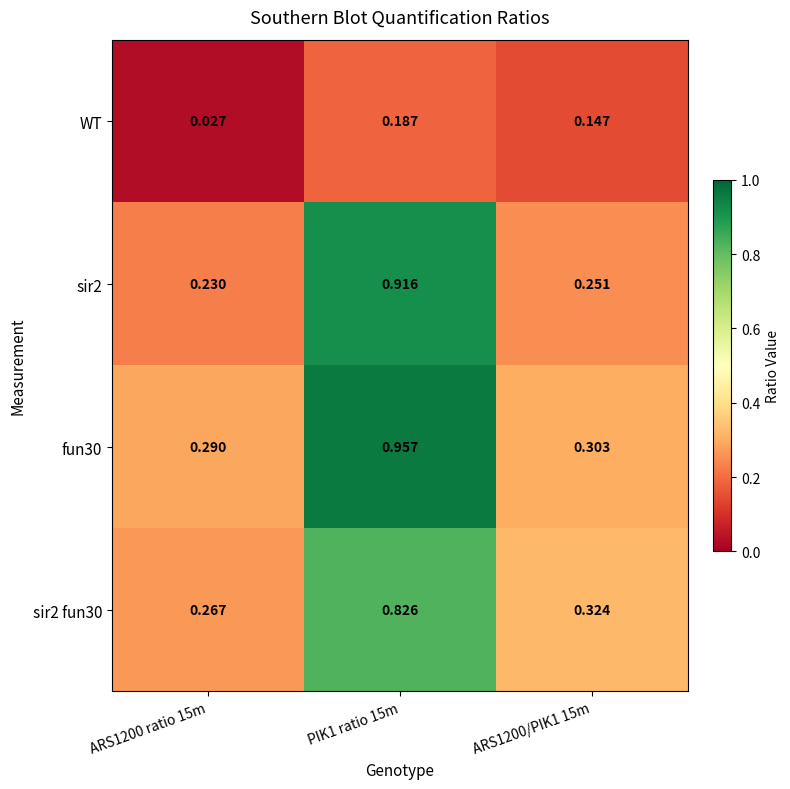

Is the value of WT at PIK1 ratio 15m greater than the value of sir2 at ARS1200/PIK1 15m?

No